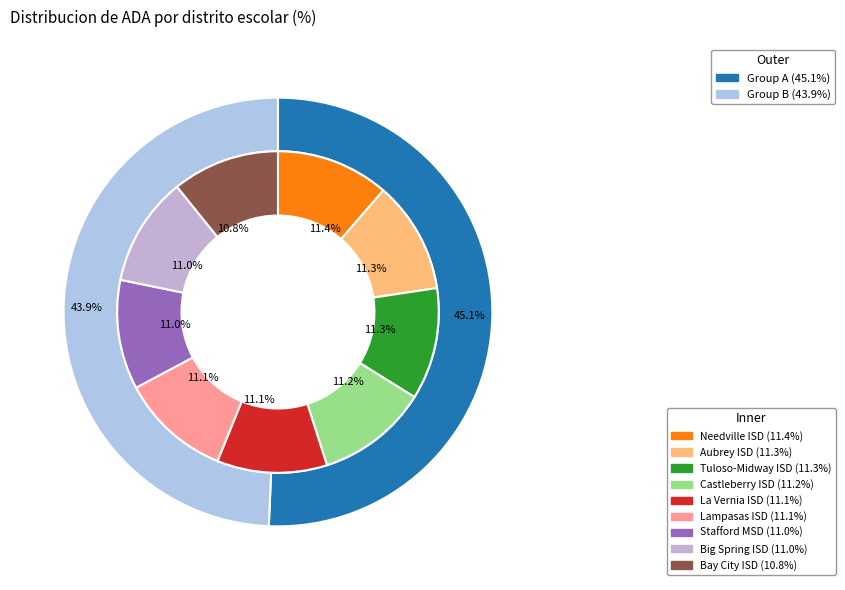

To the nearest percent, what percentage of the pie is Castleberry ISD?

11%